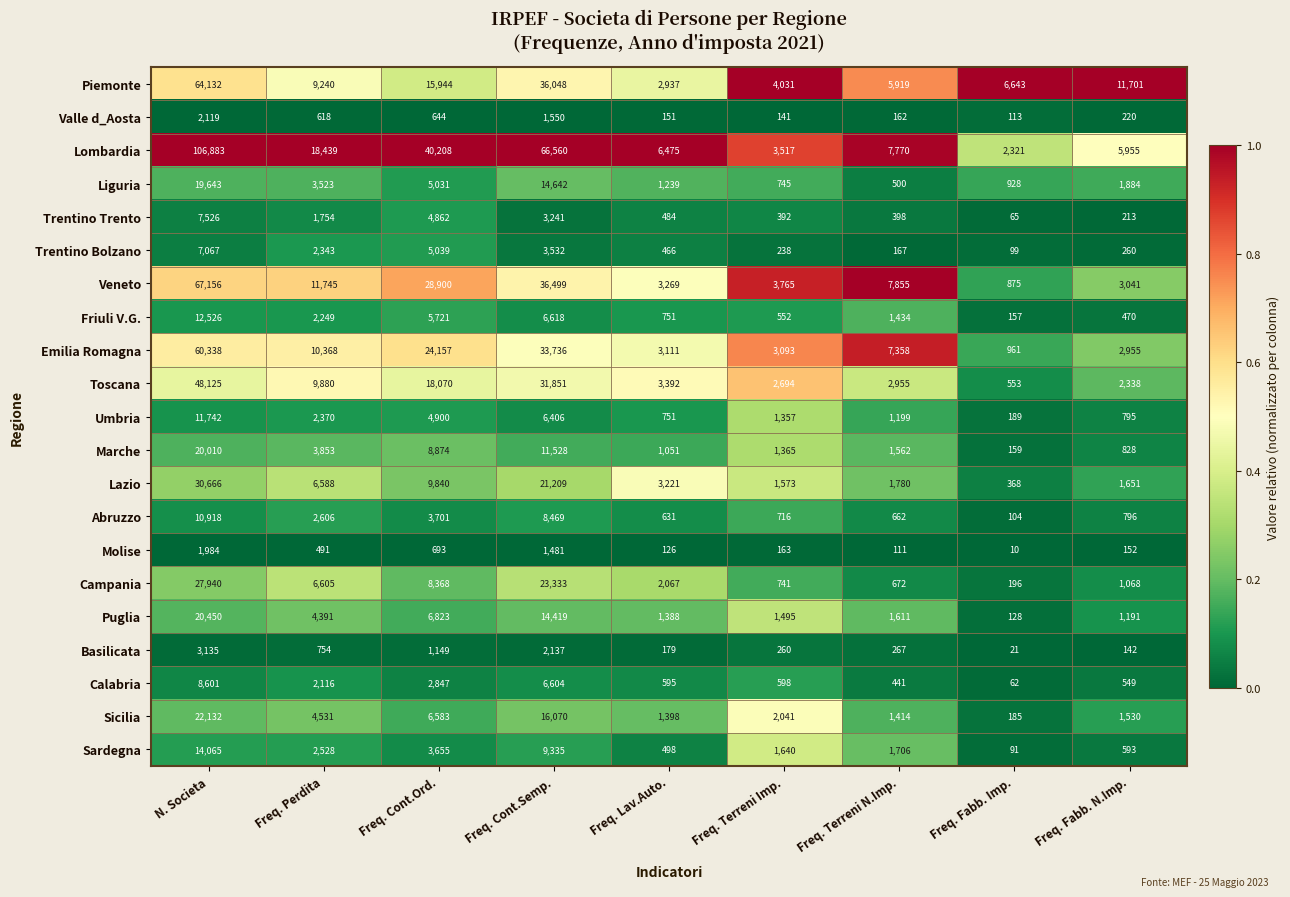

What is the sum of the Molise values at Freq. Cont.Ord. and Freq. Perdita?

1184